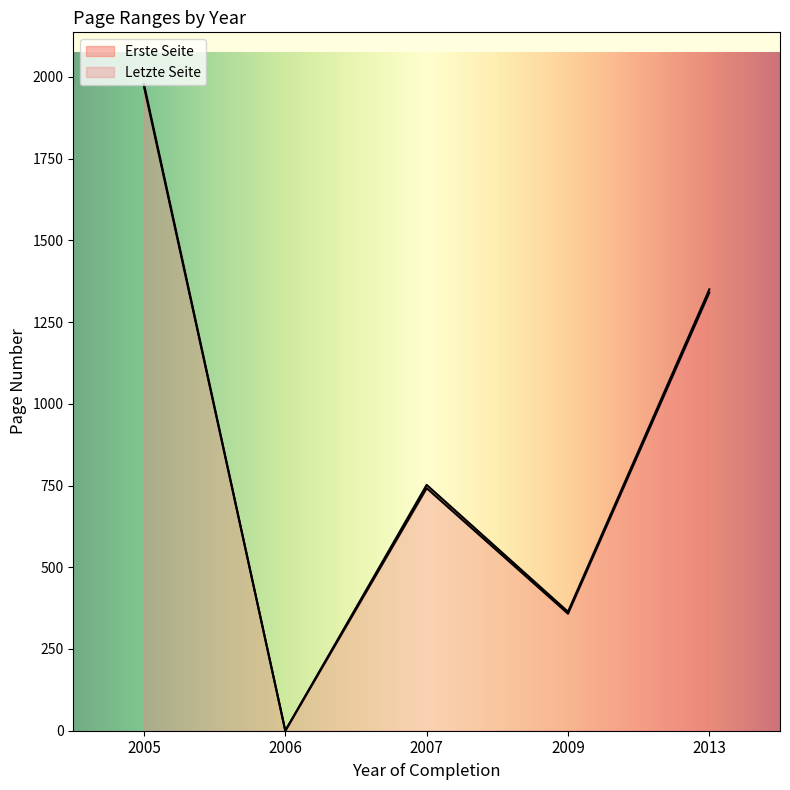

What is the total value across all series at 2009?

364